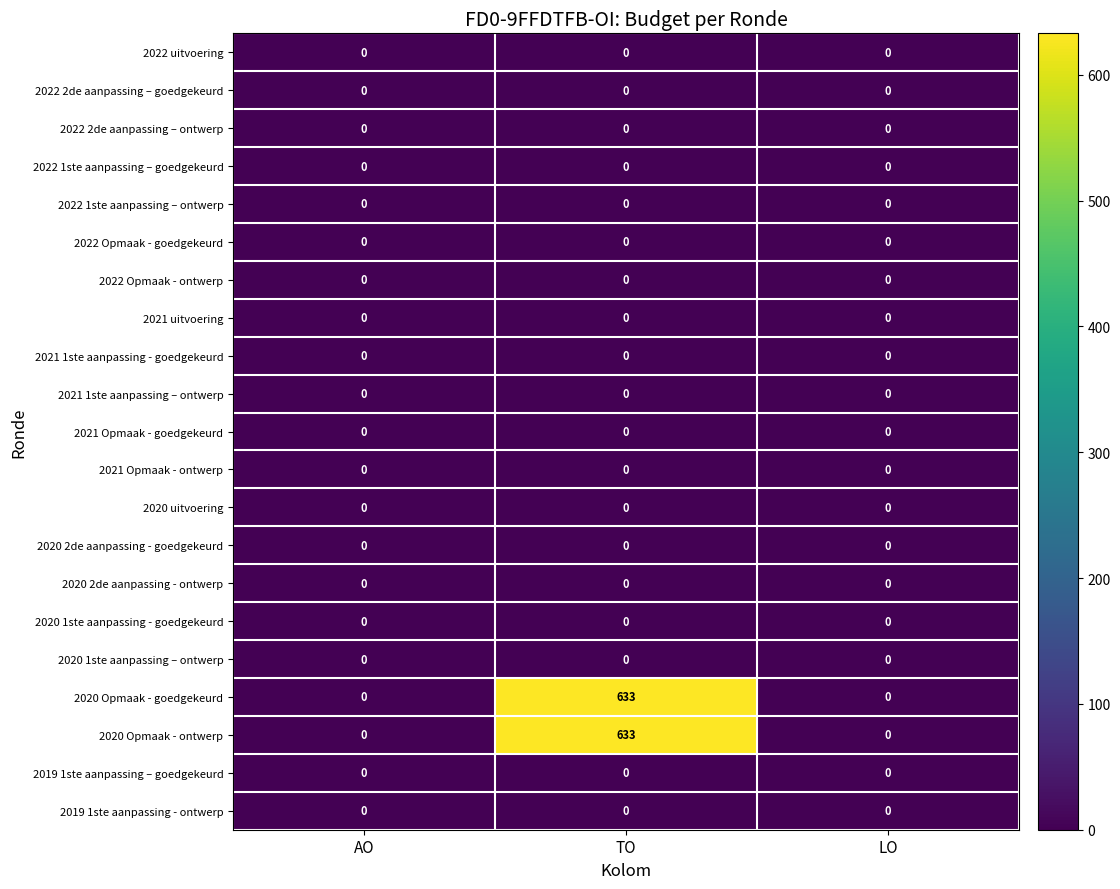

How many series are shown in this chart?

21